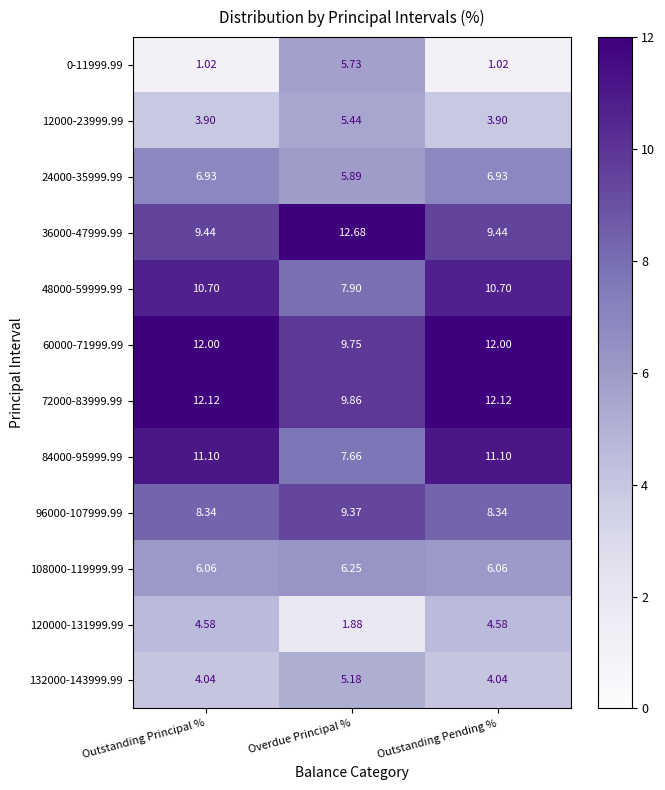

At which label does 60000-71999.99 reach its minimum?

Overdue Principal %